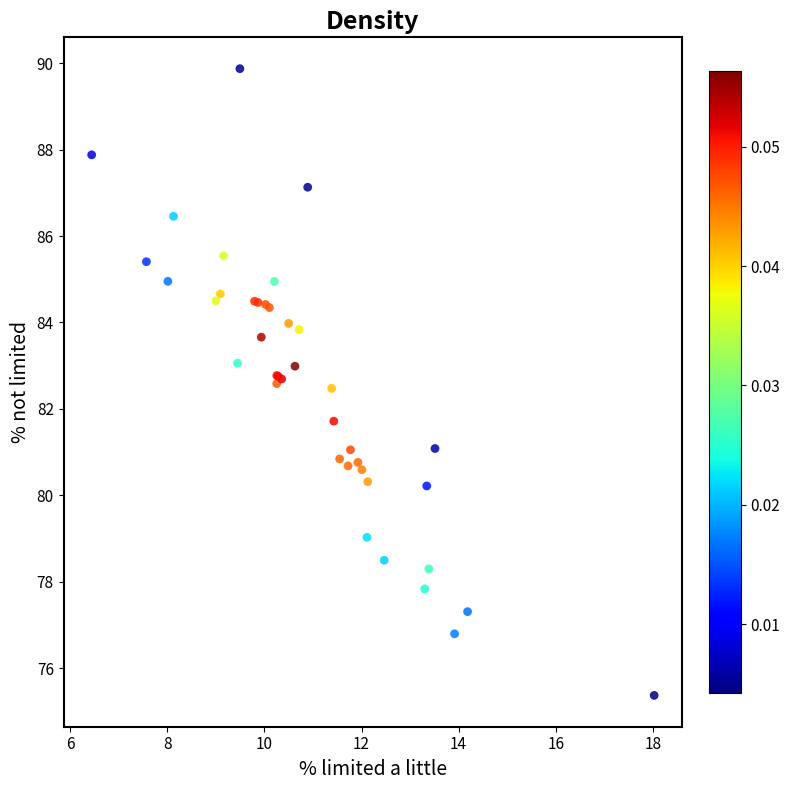

What Y value in the scatter plot is closest to 82?

81.7